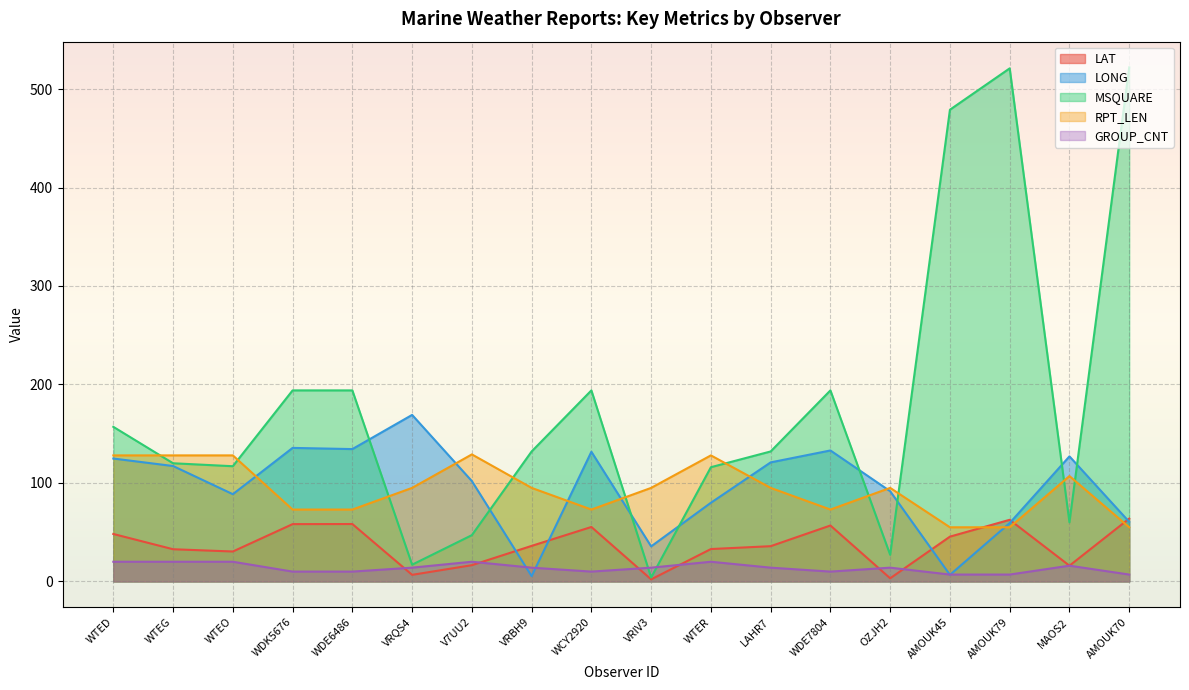

At how many categories does at least one series exceed 397?

3